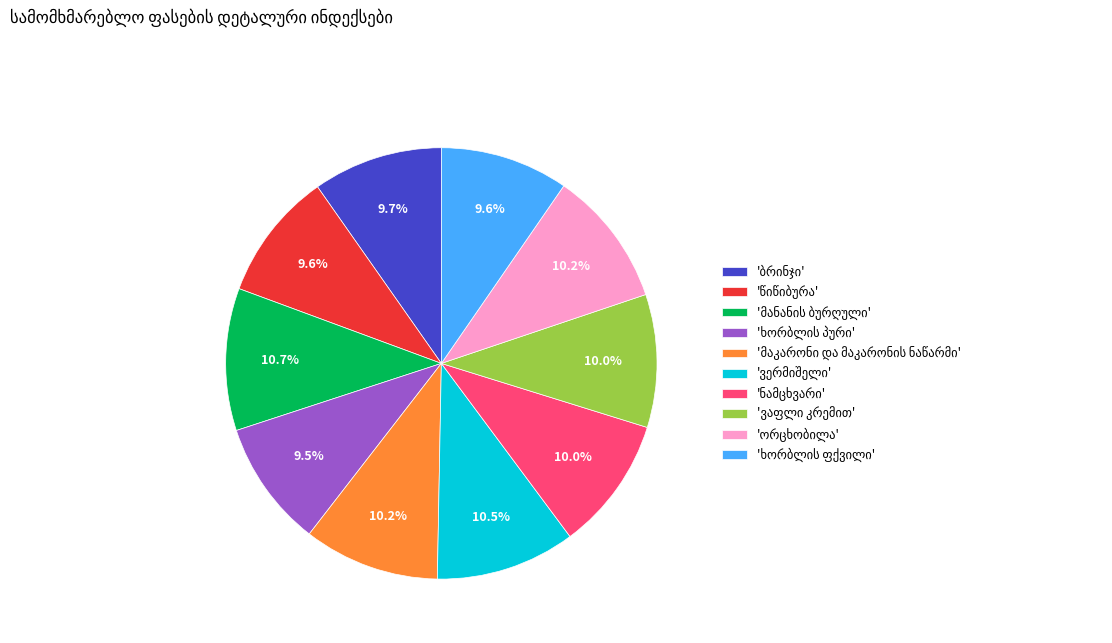

Does any single category account for the majority?

No